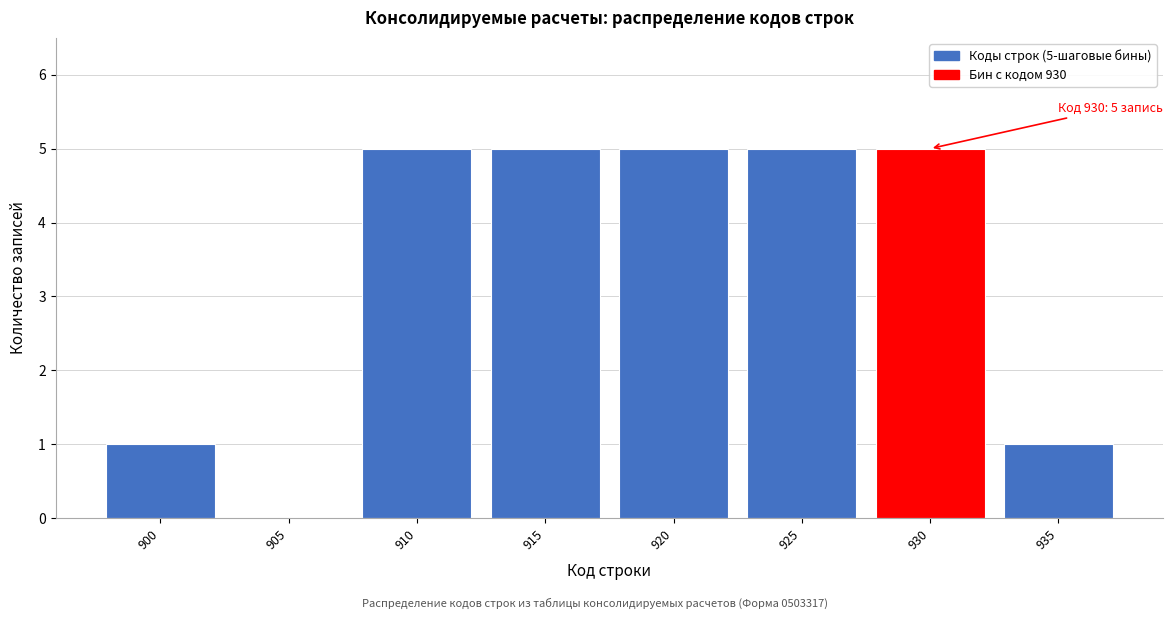

Reading left to right, transcribe all the data shown in this chart.

900=1	905=0	910=5	915=5	920=5	925=5	930=5	935=1